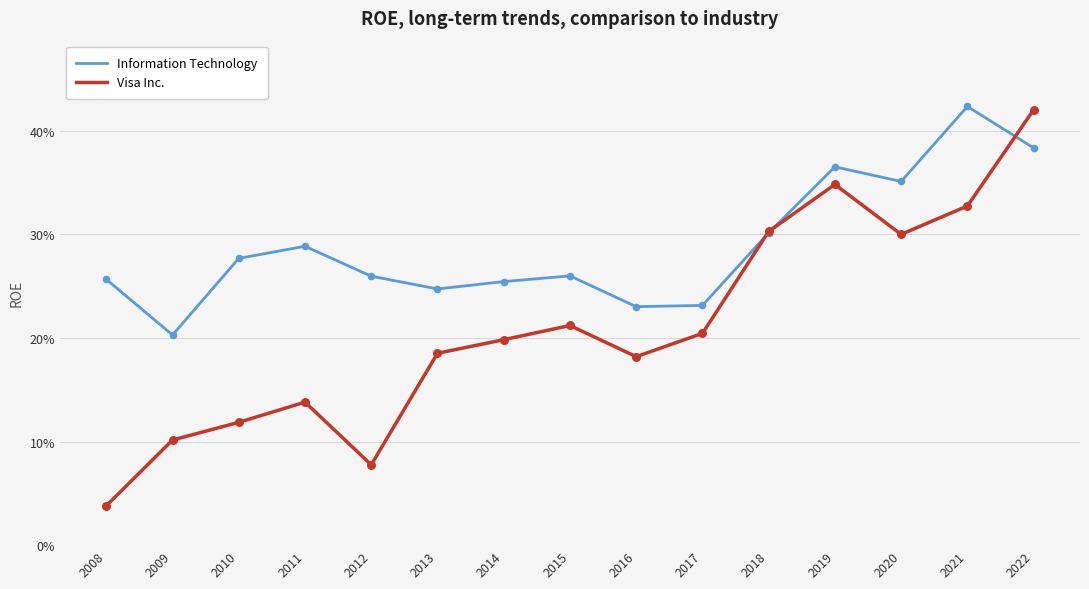

At which category is the sum across all series the highest?

2022